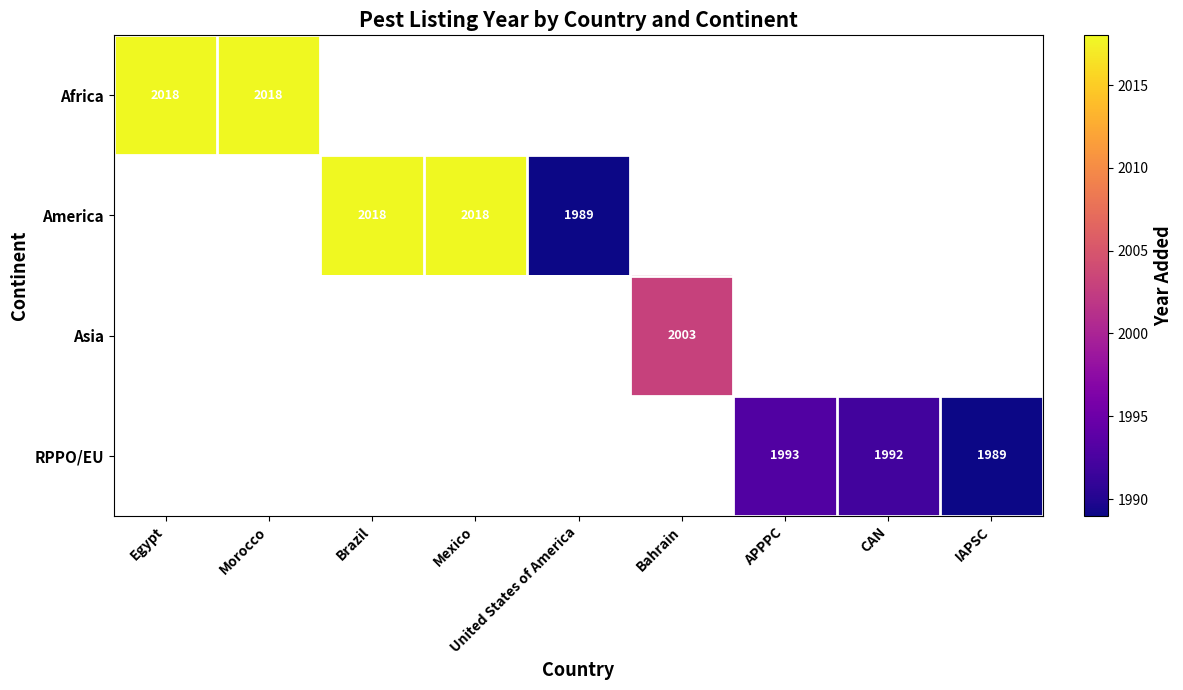

Is it true that Asia equals 3556 at Bahrain?

False